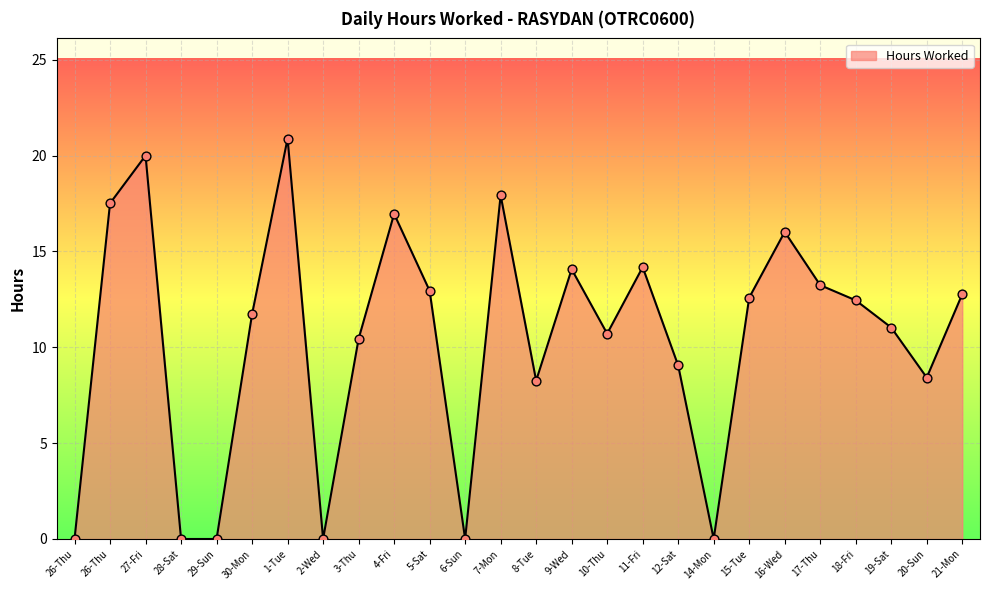

Is this an area chart (filled region under the line)?

Yes